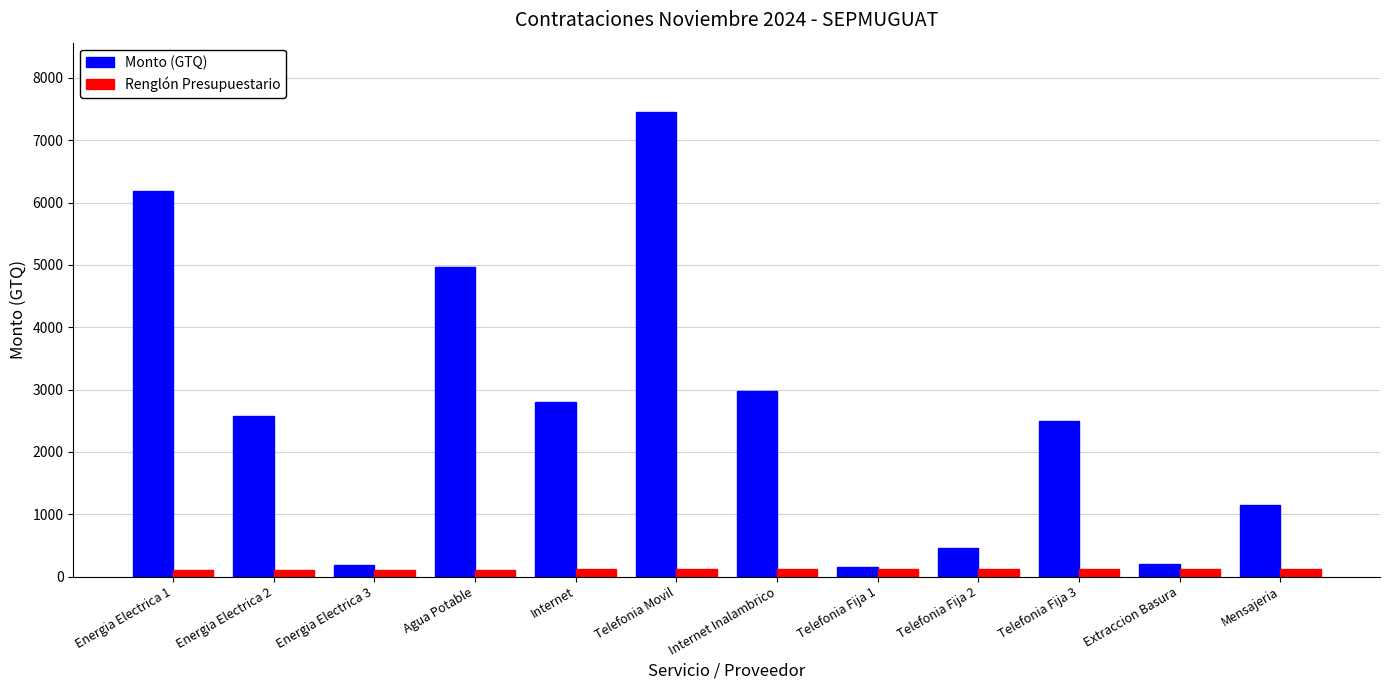

Rank the series by their maximum value, from highest to lowest.

Monto (GTQ), Renglón Presupuestario